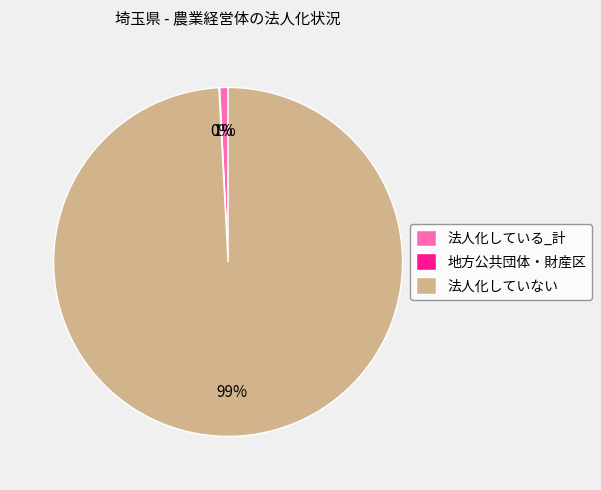

To the nearest percent, what percentage of the pie is 法人化している_計?

1%